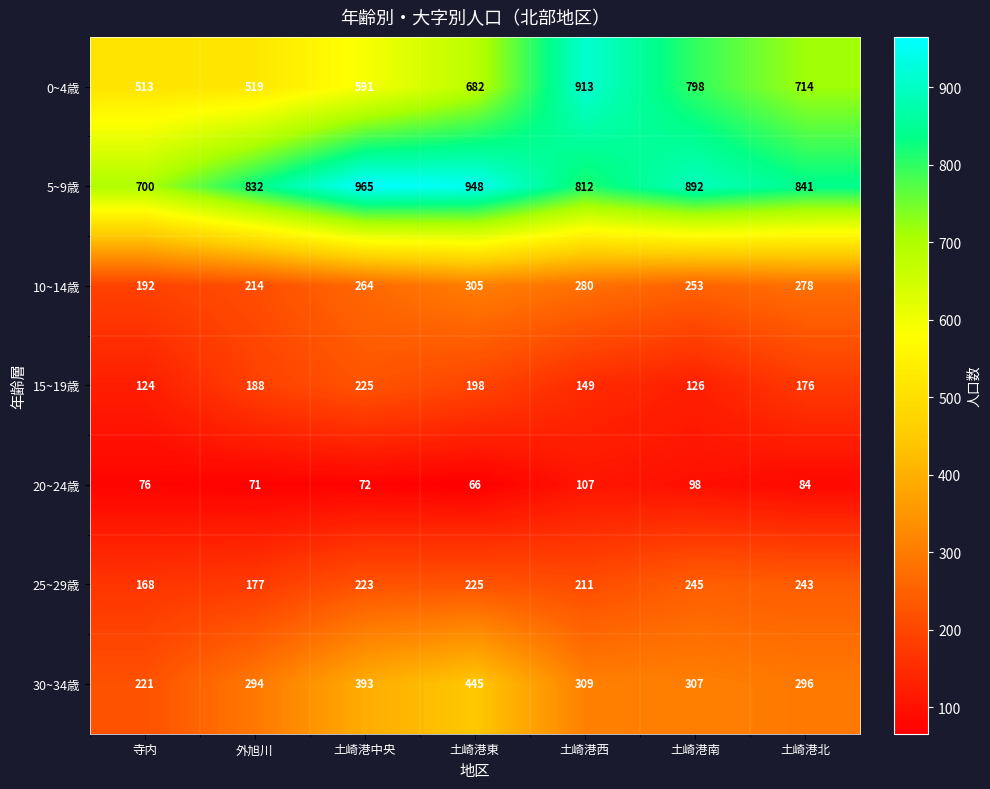

List the series in order of their peak value, lowest first.

20~24歳, 15~19歳, 25~29歳, 10~14歳, 30~34歳, 0~4歳, 5~9歳